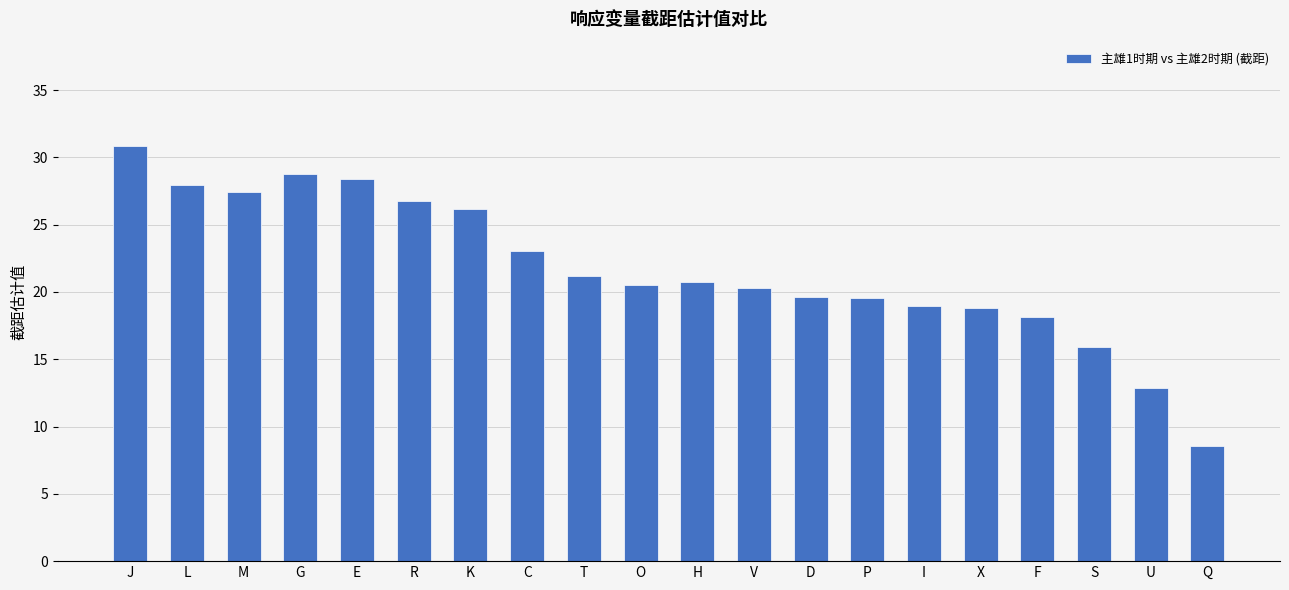

The chart shows a value of 45.4 at G. True or false?

False